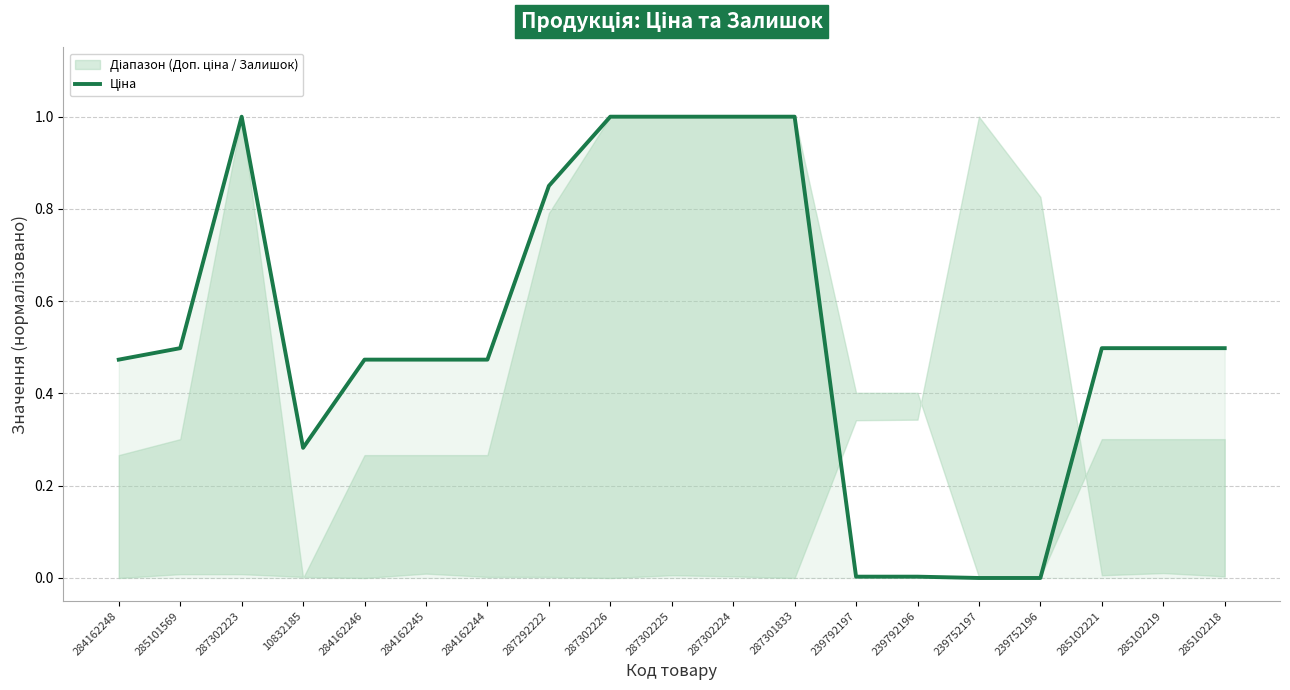

What is the average value?

0.5